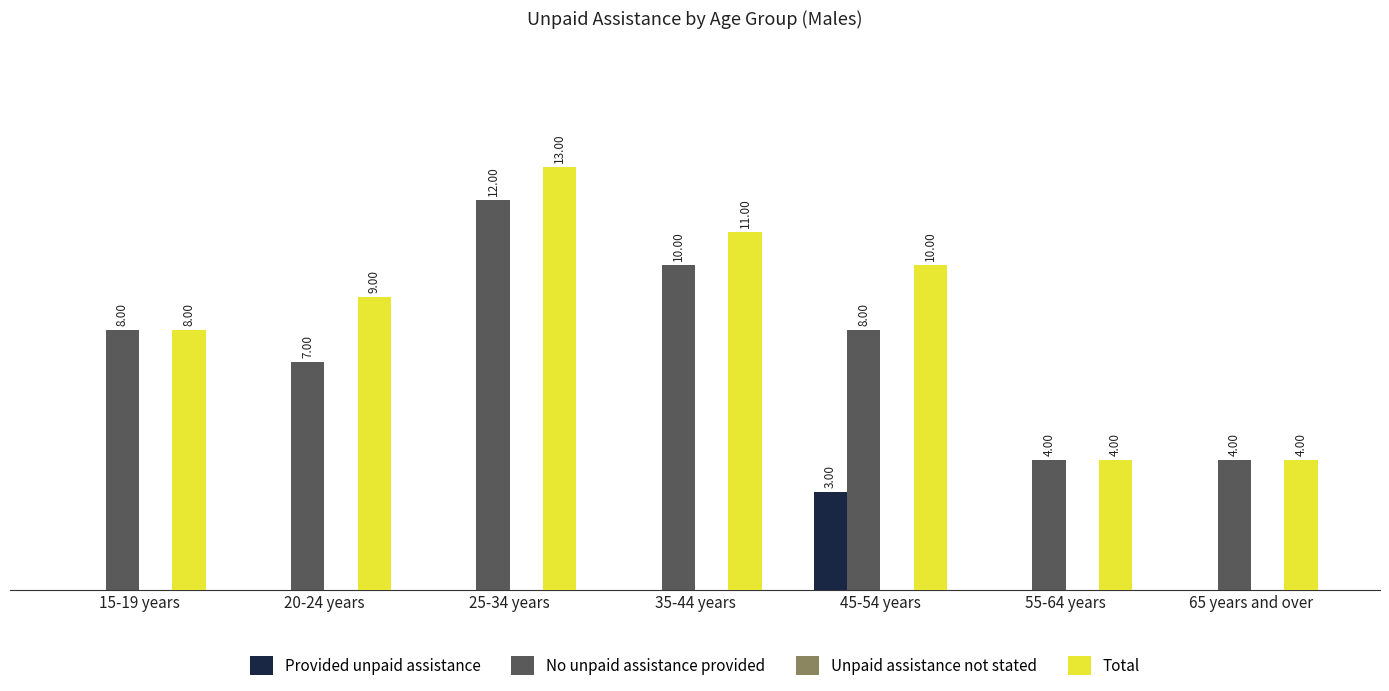

At which category is the sum across all series the highest?

25-34 years